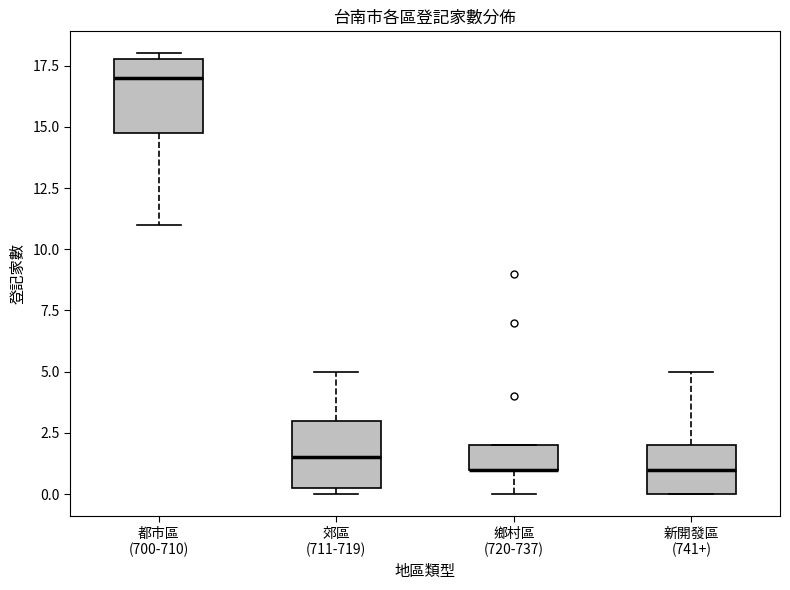

Where does the upper whisker of the box for 郊區 (711-719) end on the y-axis? The values are not printed on the chart, so give them approximately, as read against the axis.

5.0